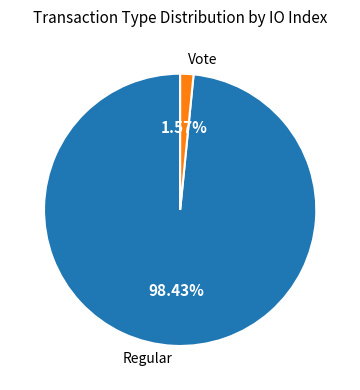

What percentage is the Vote slice, to the nearest percent?

2%